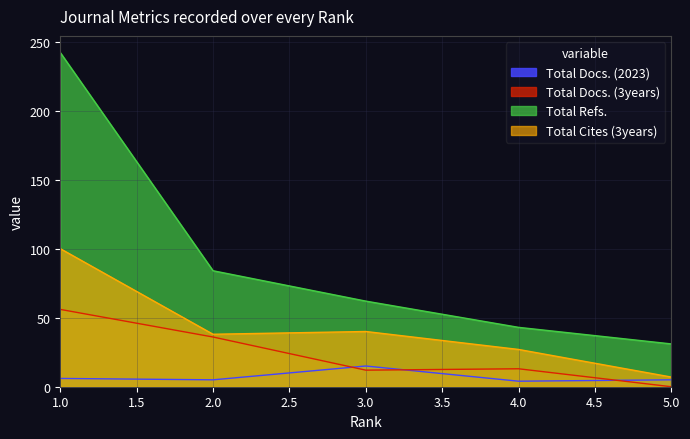

Which series changed the most between 2.0 and 4.0?

Total Refs.